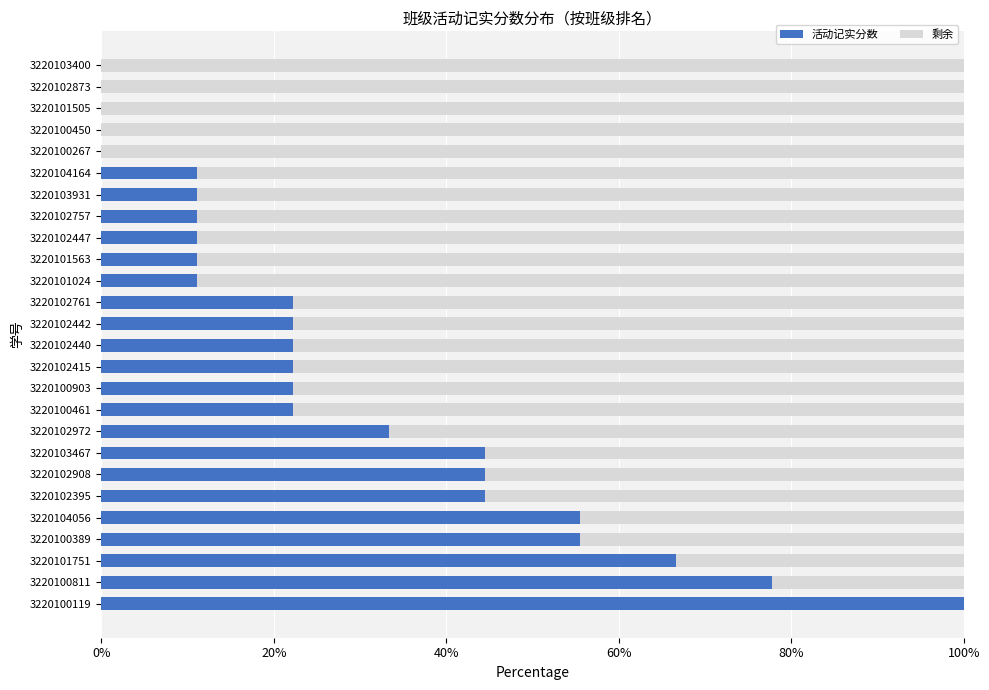

How many categories are shown in the chart?

26